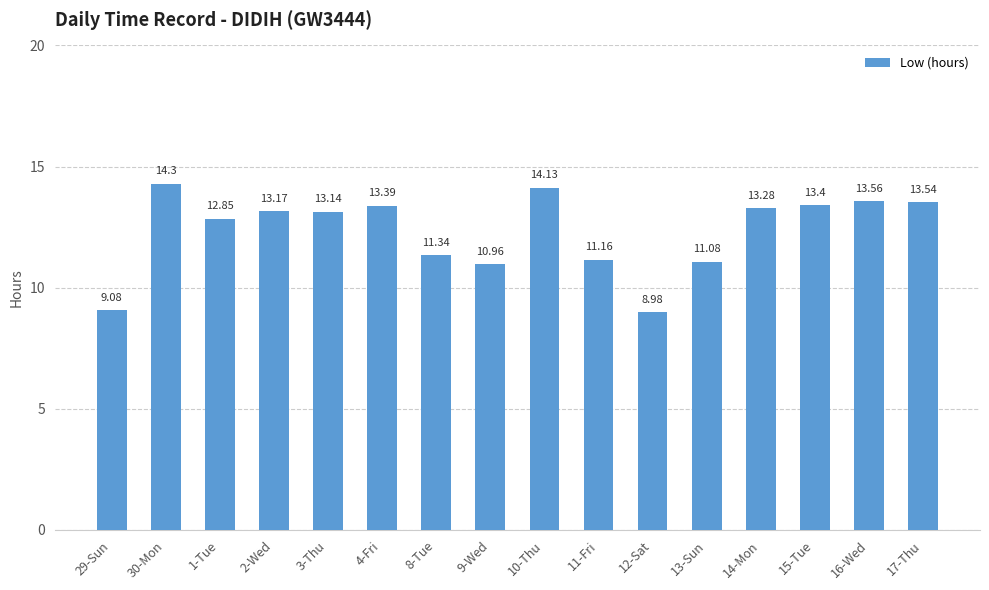

True or false: the data shows 9.0 at 12-Sat.

True